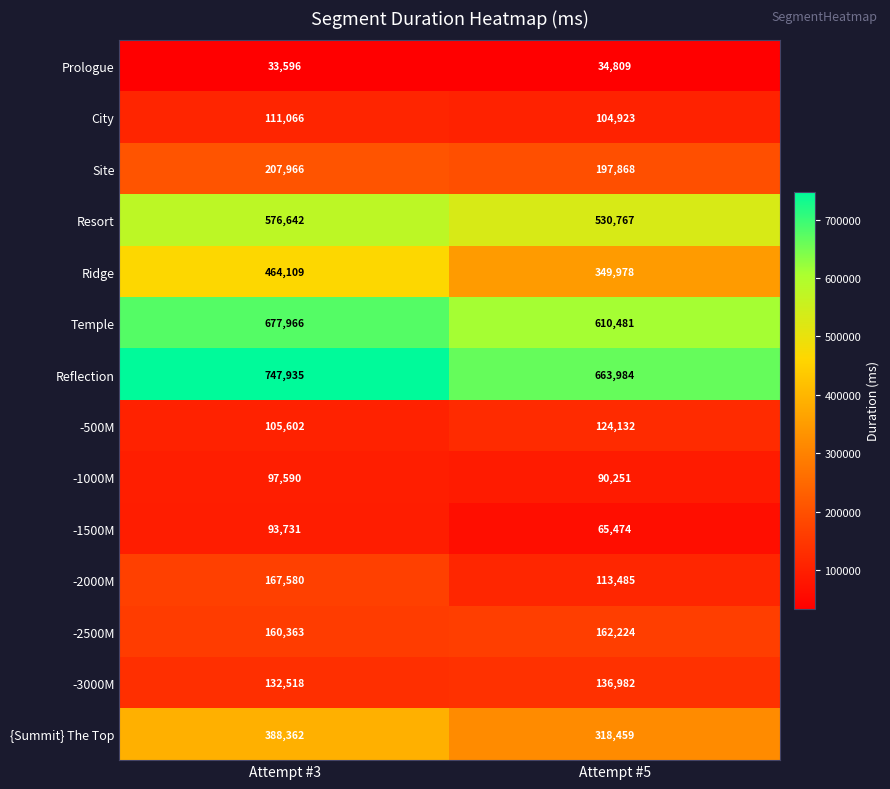

Which series has the widest spread of values?

Ridge